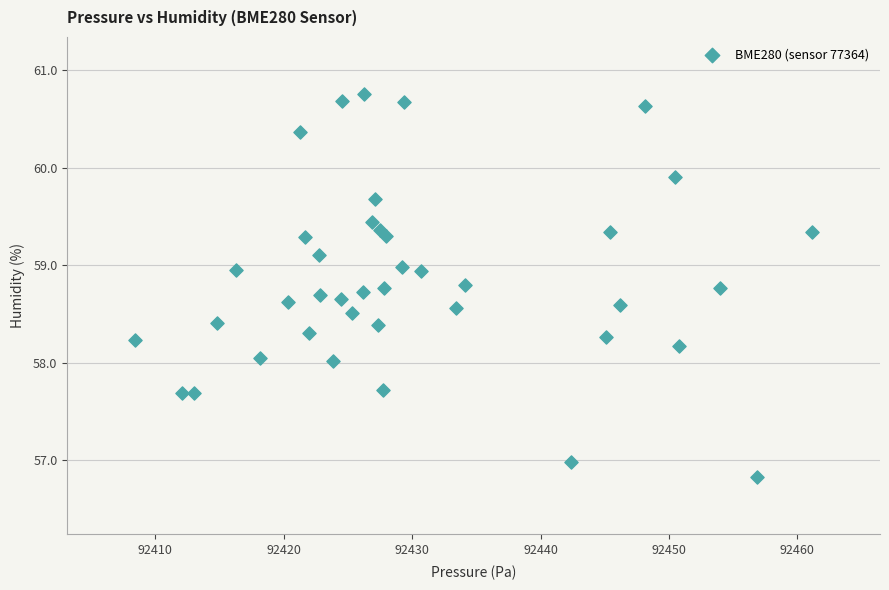

What is the range of X values (max minus min)?

52.8